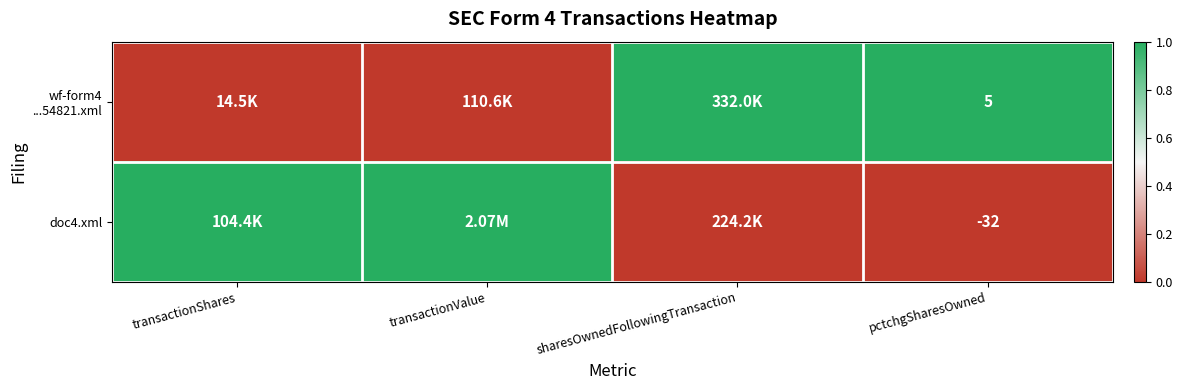

What is the difference between the highest and lowest values at pctchgSharesOwned?

37